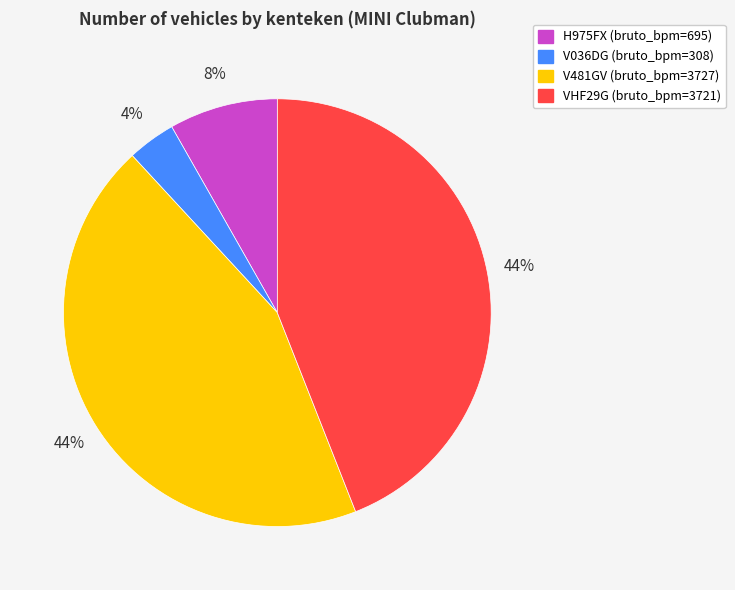

Does any single category account for the majority?

No